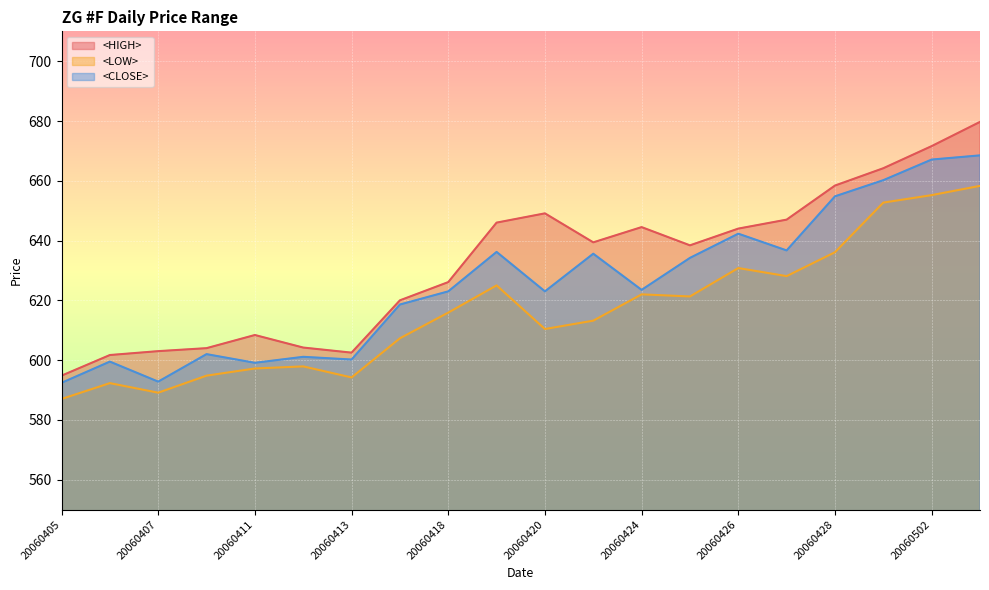

At which label does <CLOSE> first exceed 623?

20060419